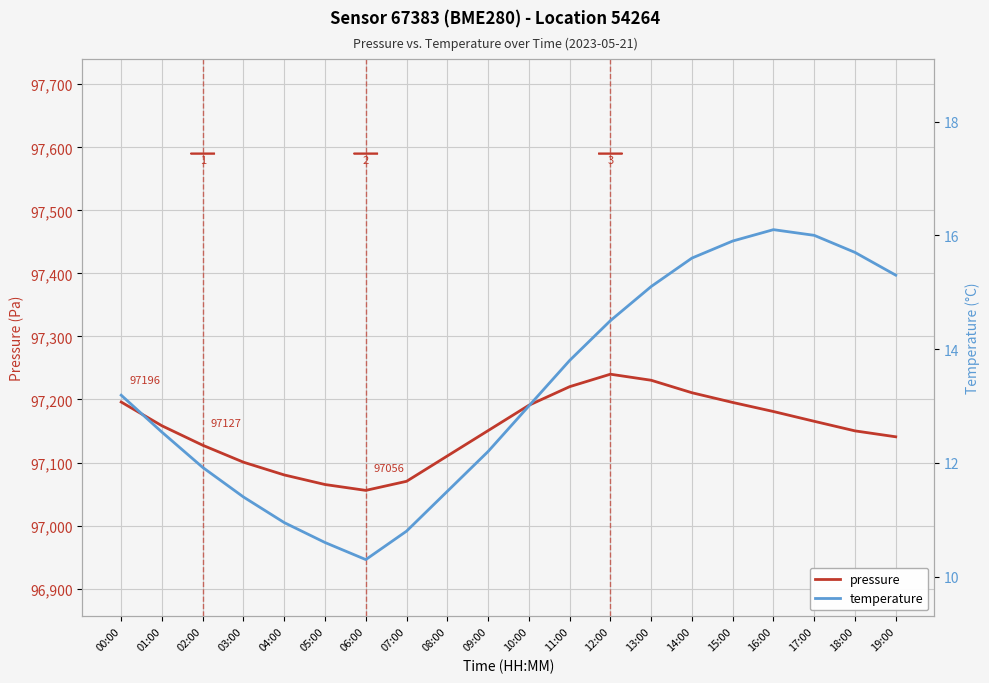

The value of temperature at 11:00 is 23.2. True or false?

False